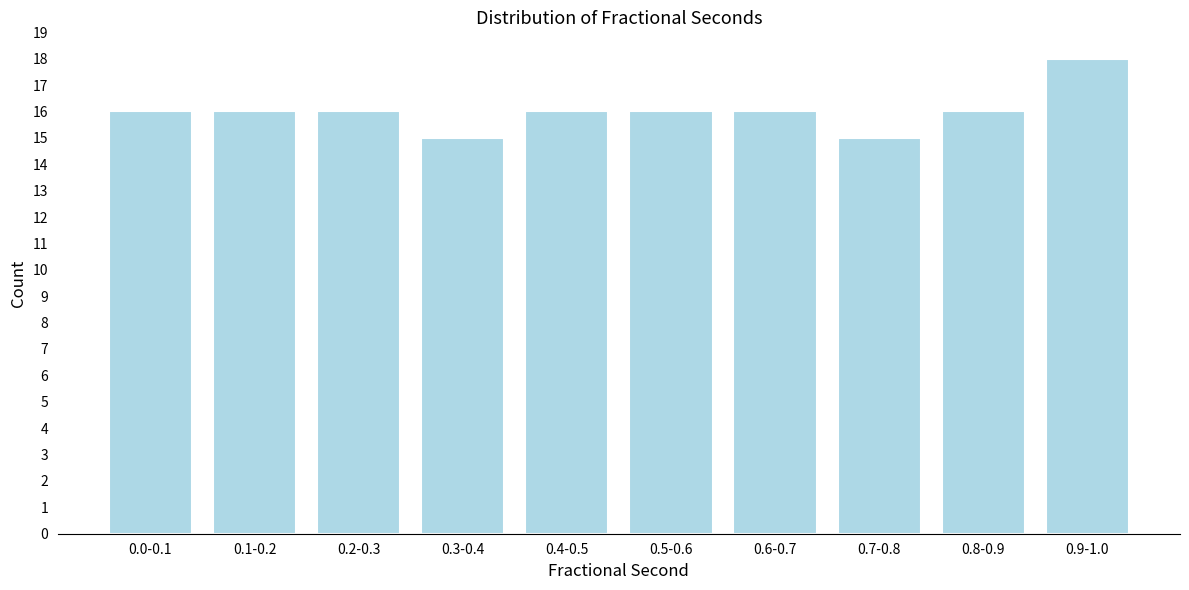

Reading left to right, list all the values displayed in this chart.

16	16	16	15	16	16	16	15	16	18